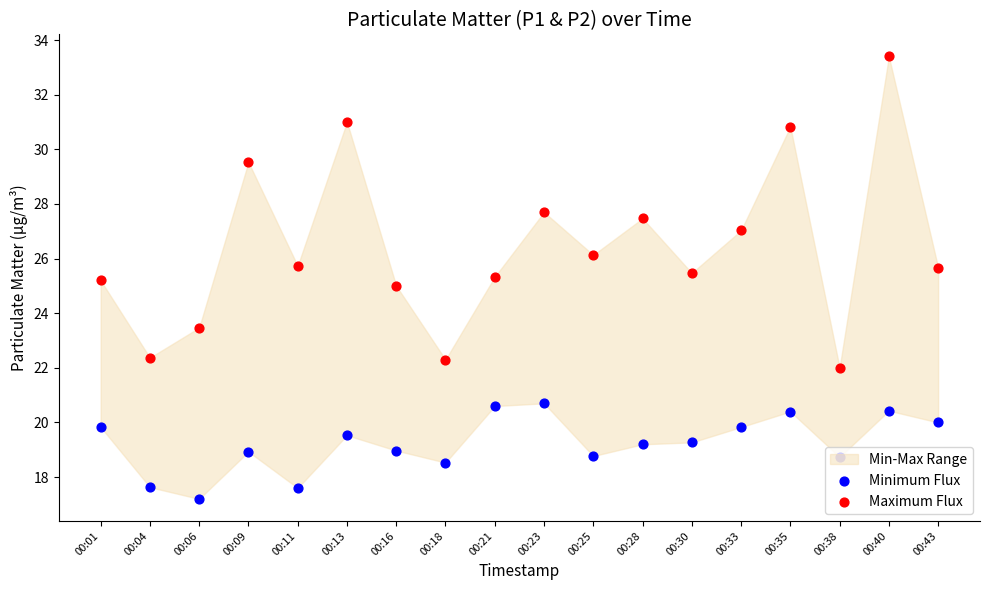

At how many categories does at least one series exceed 30?

3